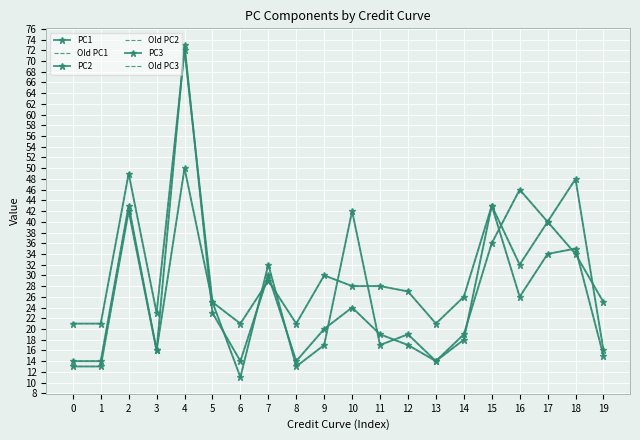

What is the total value across all series at 6?

92